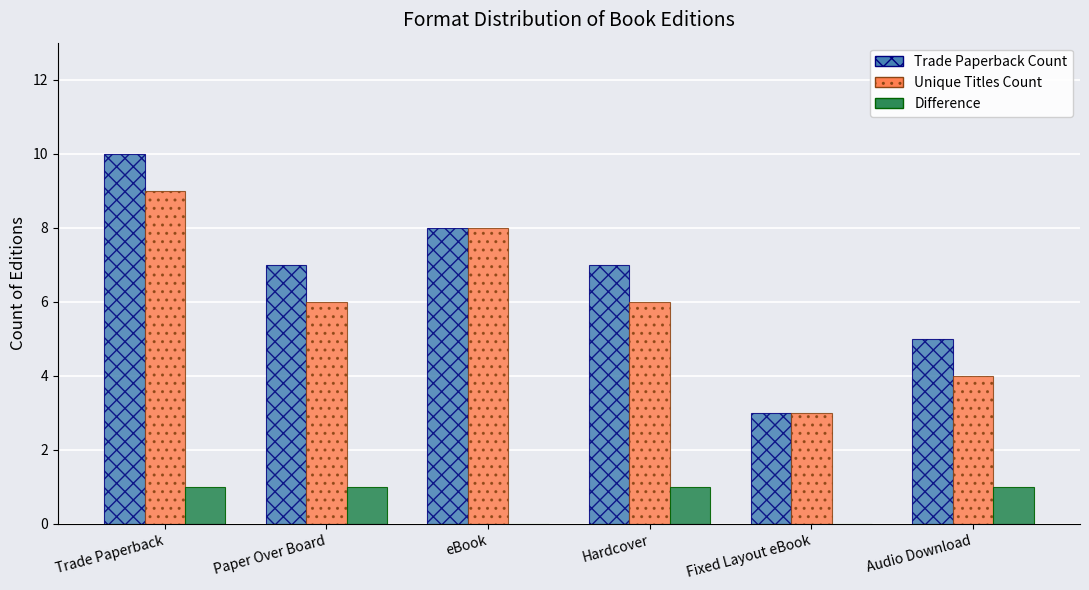

Count the Trade Paperback Count values in the range 5 to 8.

4